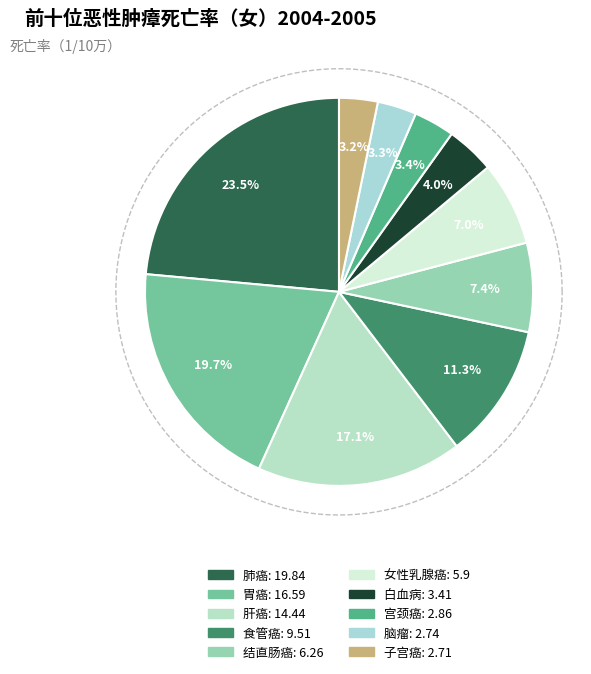

Is there a majority slice in this chart?

No